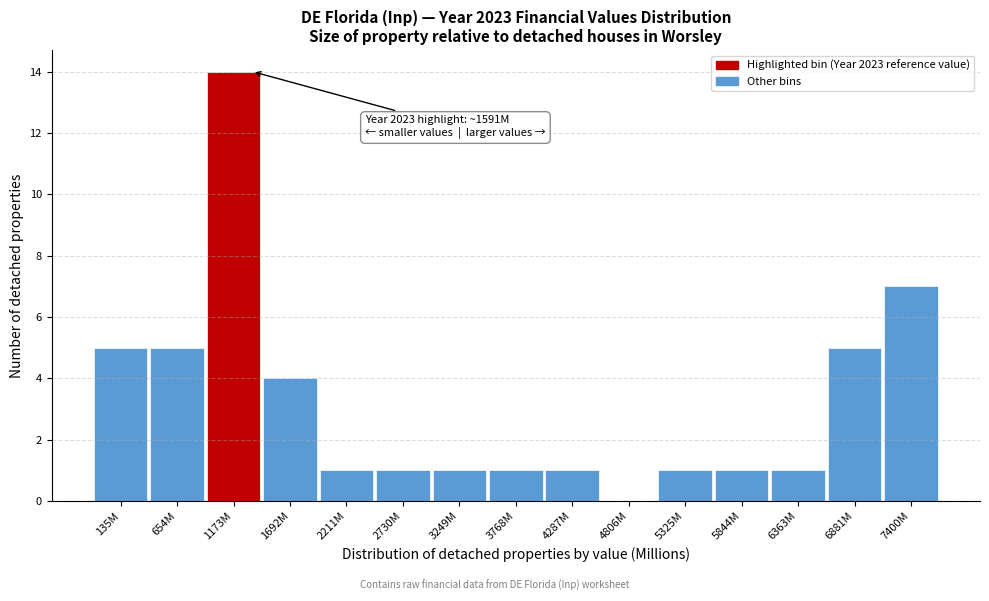

Reading left to right, what are all the values shown in this chart?

135M=5	654M=5	1173M=14	1692M=4	2211M=1	2730M=1	3249M=1	3768M=1	4287M=1	4806M=0	5325M=1	5844M=1	6363M=1	6881M=5	7400M=7